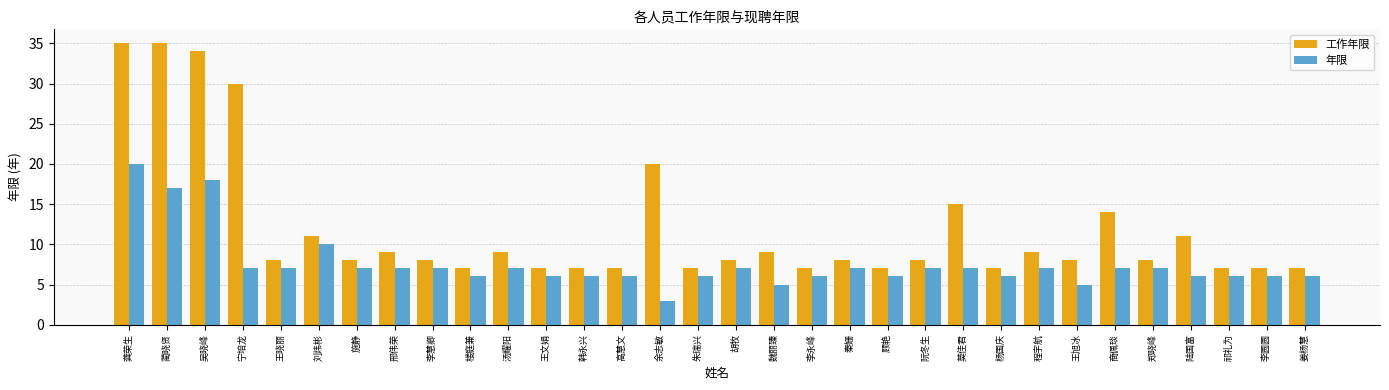

True or false: 年限 has a value of 6 at 李圆圆.

True